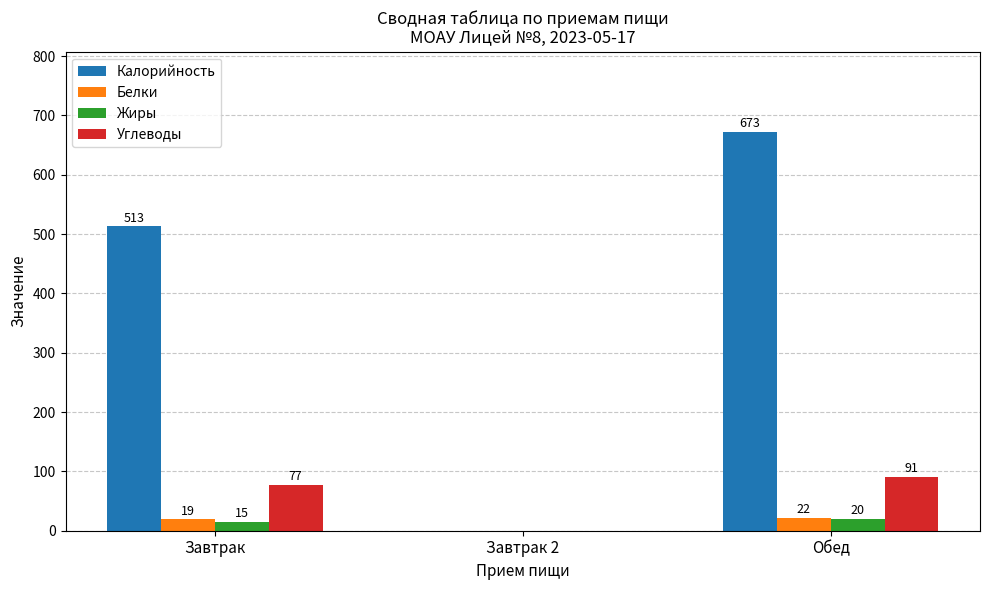

What is the sum of all Жиры values?

35